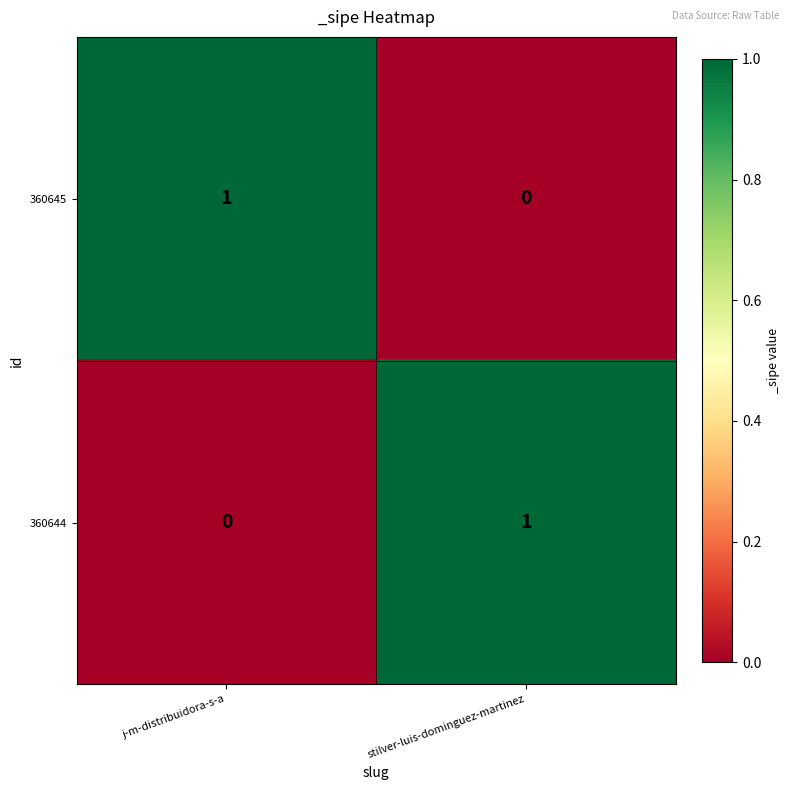

The 360645 series shows 0 at stilver-luis-dominguez-martinez. True or false?

True